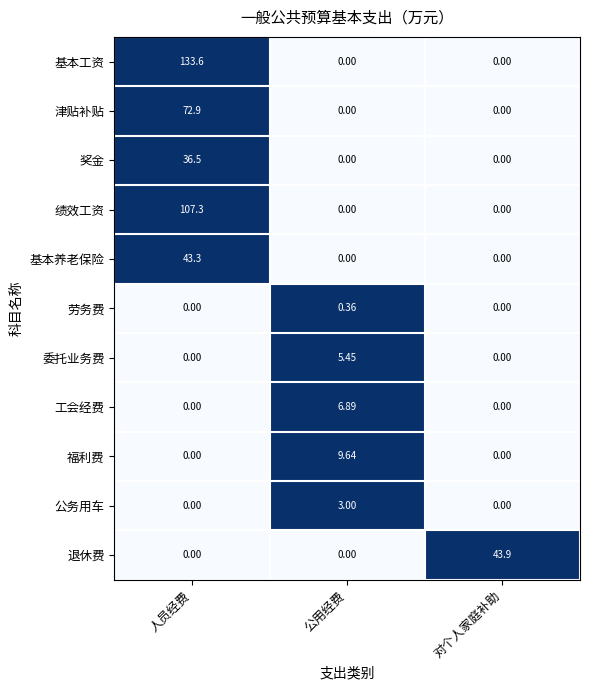

Rank the series by their maximum value, from highest to lowest.

基本工资, 绩效工资, 津贴补贴, 退休费, 基本养老保险, 奖金, 福利费, 工会经费, 委托业务费, 公务用车, 劳务费